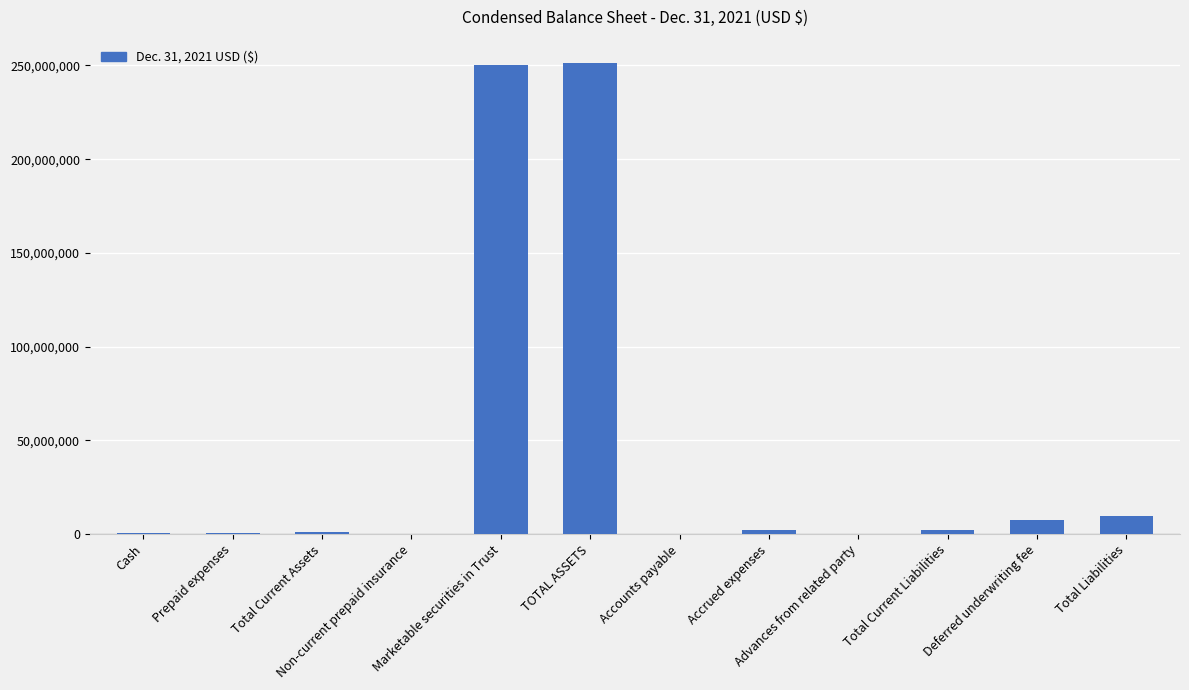

What is the greatest value displayed?

251188047